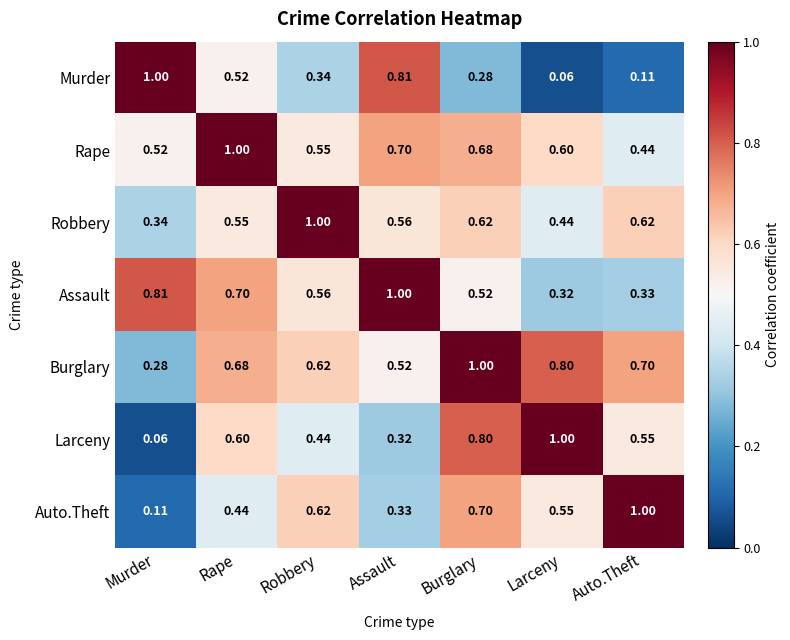

What is the spread (max minus min) of values at Robbery?

0.7